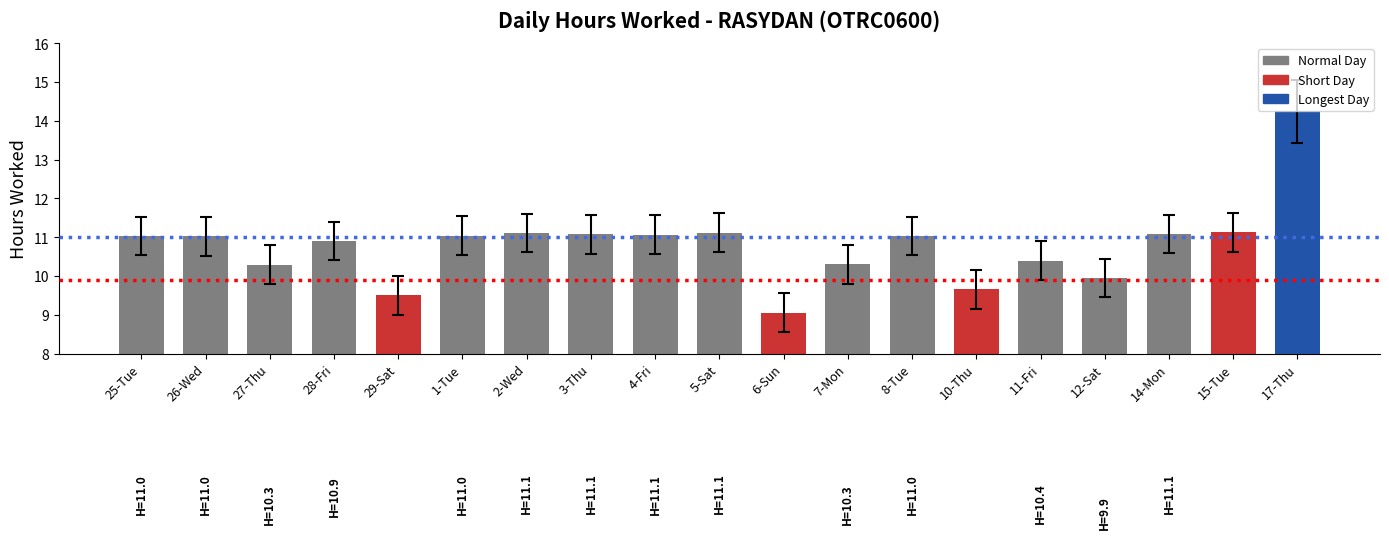

Which category has the lowest value across all series?

6-Sun